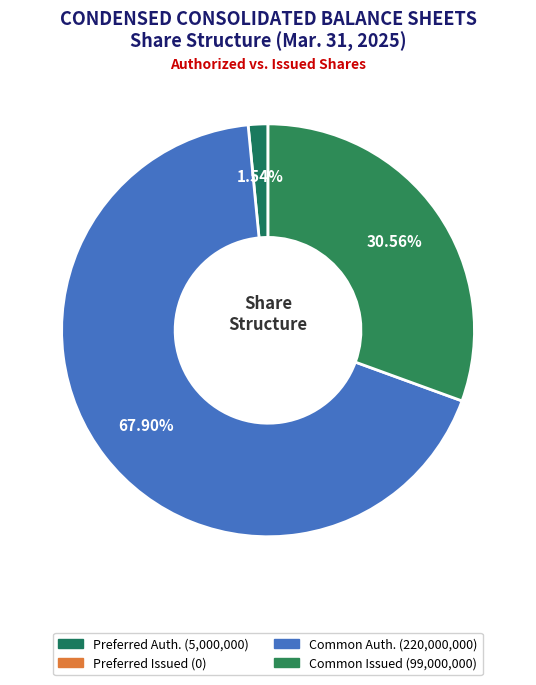

Which category has the smallest portion of the pie?

Preferred stock, shares issued